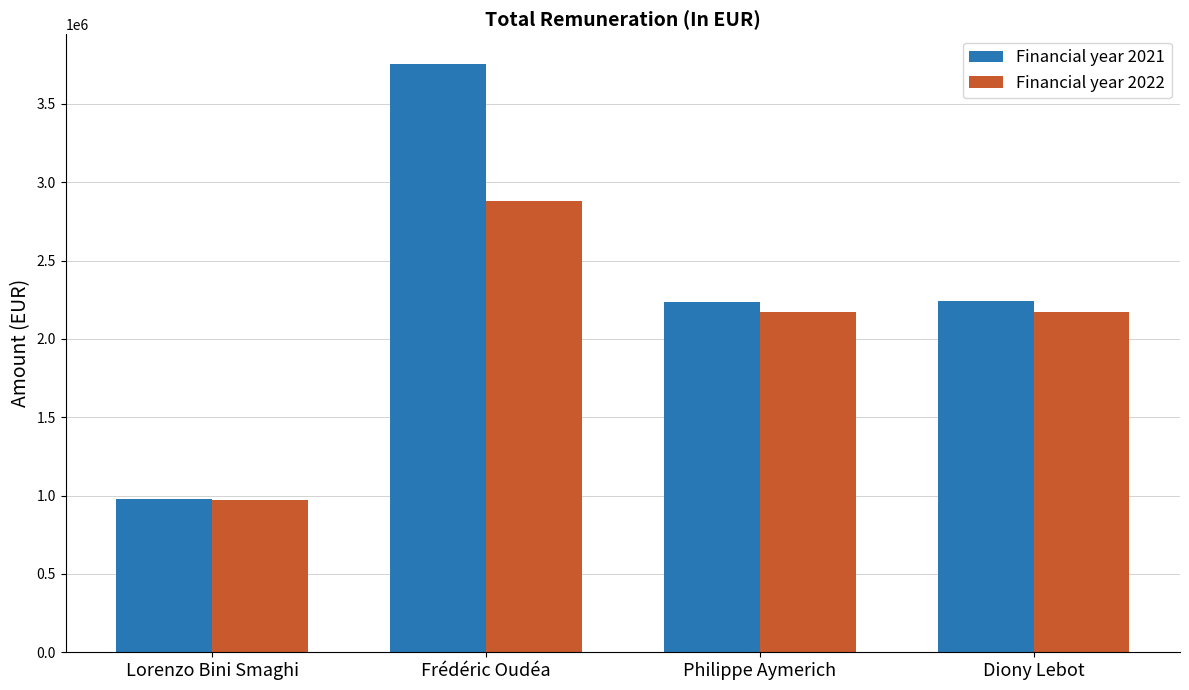

What is the difference between the Financial year 2022 values at Frédéric Oudéa and Philippe Aymerich?

706152